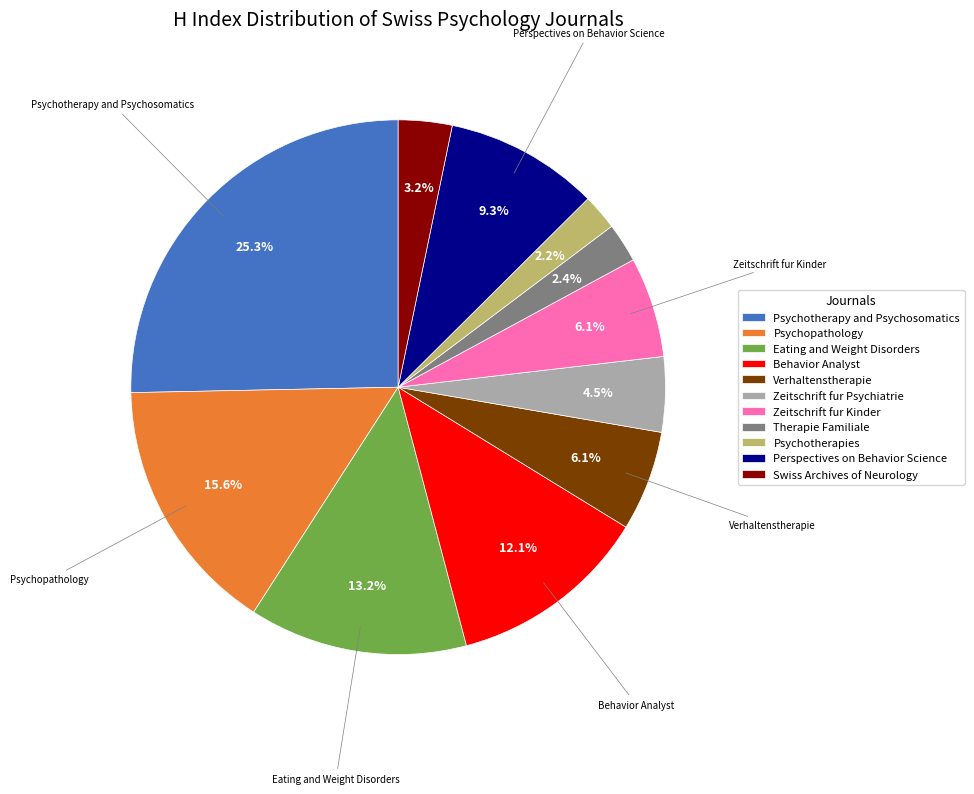

Count the number of slices in the pie.

11